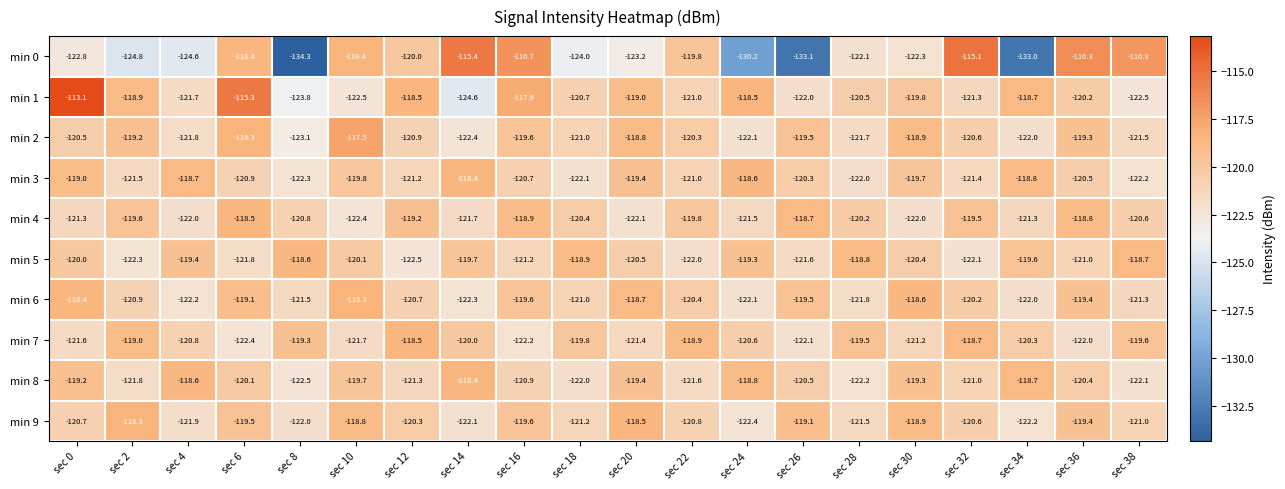

Which series changed the most between sec 14 and sec 32?

min 1